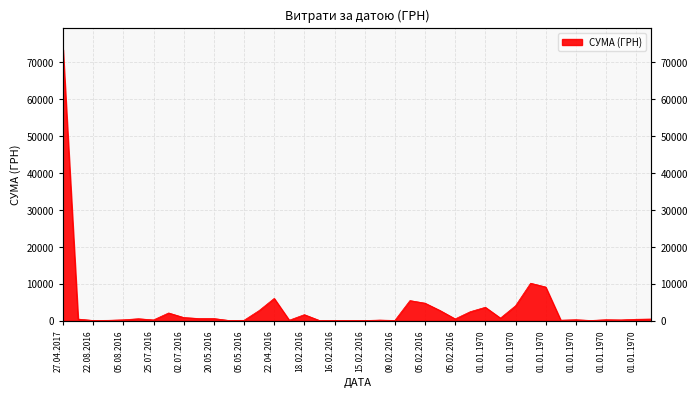

At which label does the data first exceed 410?

27.04.2017